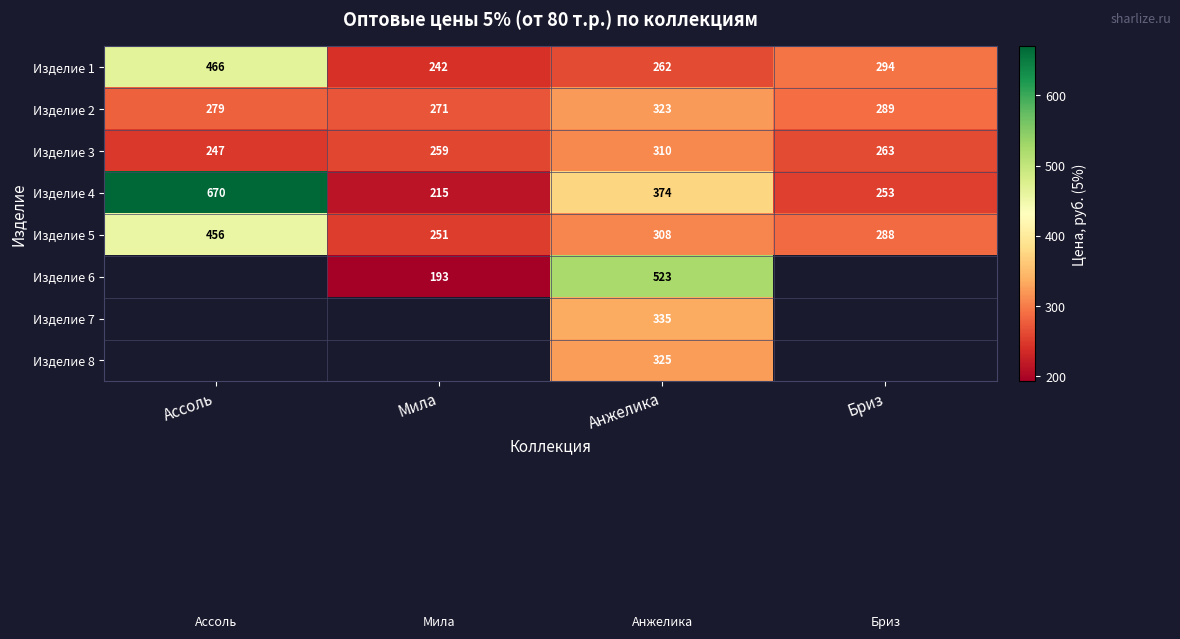

How many Изделие 2 values are between 279 and 323?

3